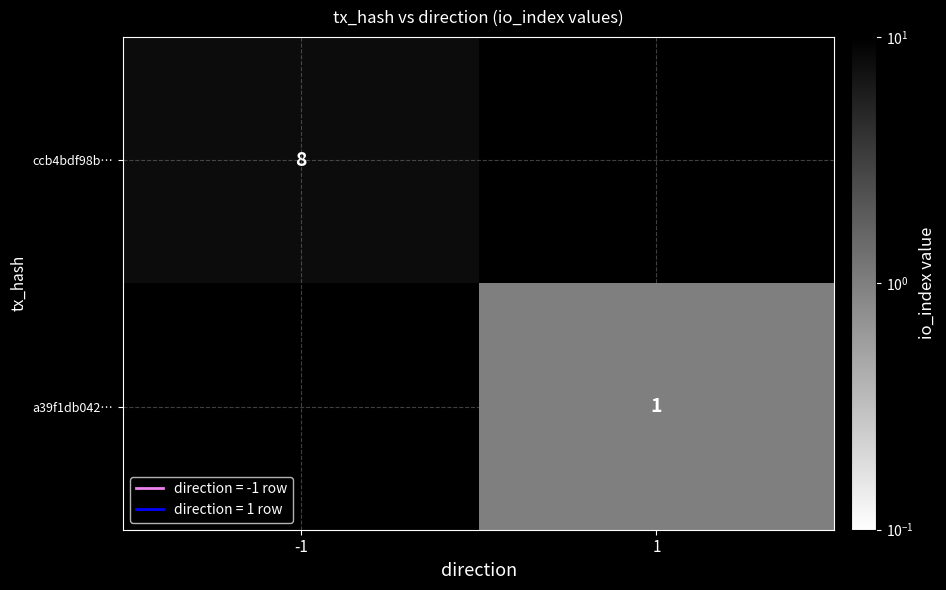

Is the value of ccb4bdf98b… at -1 greater than the value of a39f1db042… at 1?

Yes